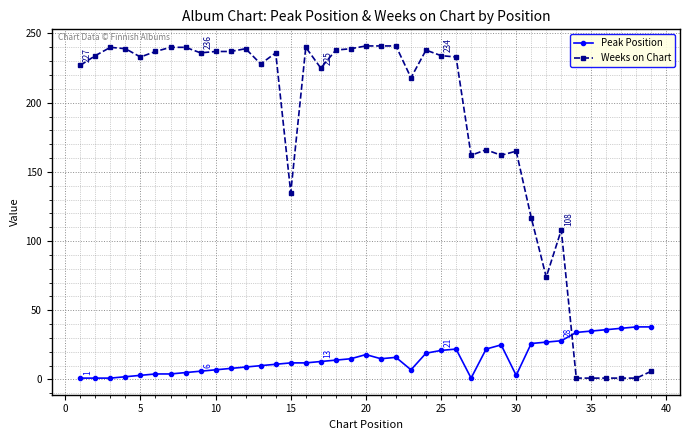

What is the difference between the maximum and minimum values in the Peak Position series?

37